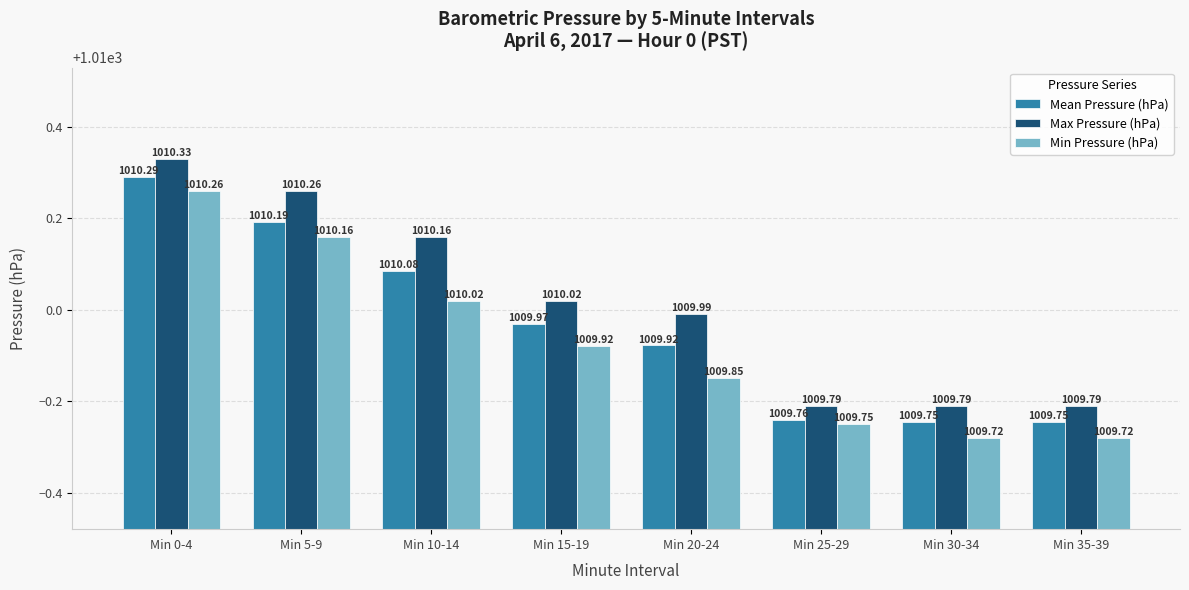

List the series in order of their peak value, highest first.

Max Pressure (hPa), Mean Pressure (hPa), Min Pressure (hPa)